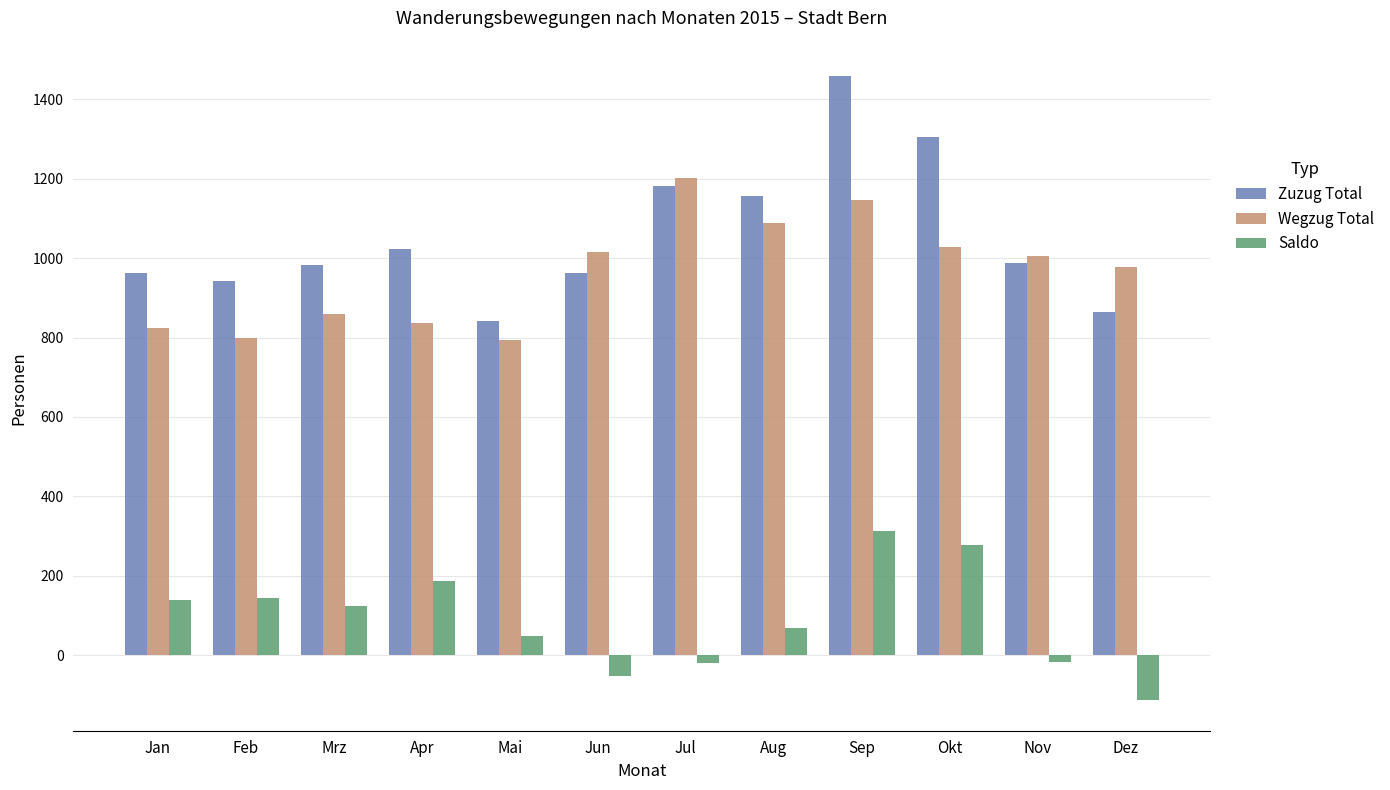

What are all the series names shown in the legend?

Zuzug Total, Wegzug Total, Saldo